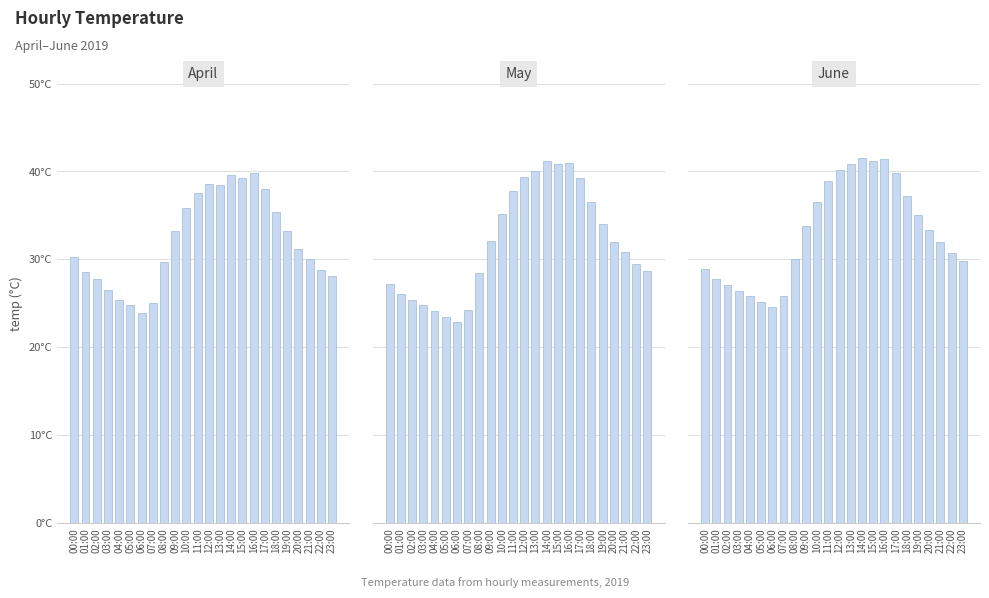

Reading left to right, list all the values displayed in this chart.

April: 30.3	28.6	27.8	26.5	25.4	24.8	23.9	25.1	29.7	33.2	35.8	37.5	38.6	38.5	39.6	39.3	39.8	38.0	35.4	33.2	31.2	30.1	28.8	28.1
May: 27.2	26.1	25.4	24.8	24.1	23.5	22.9	24.3	28.5	32.1	35.2	37.8	39.4	40.1	41.2	40.8	41.0	39.3	36.5	34.0	32.0	30.8	29.5	28.7
June: 28.9	27.8	27.1	26.4	25.8	25.2	24.6	25.9	30.1	33.8	36.5	38.9	40.2	40.8	41.5	41.2	41.4	39.8	37.2	35.1	33.4	32.0	30.7	29.8